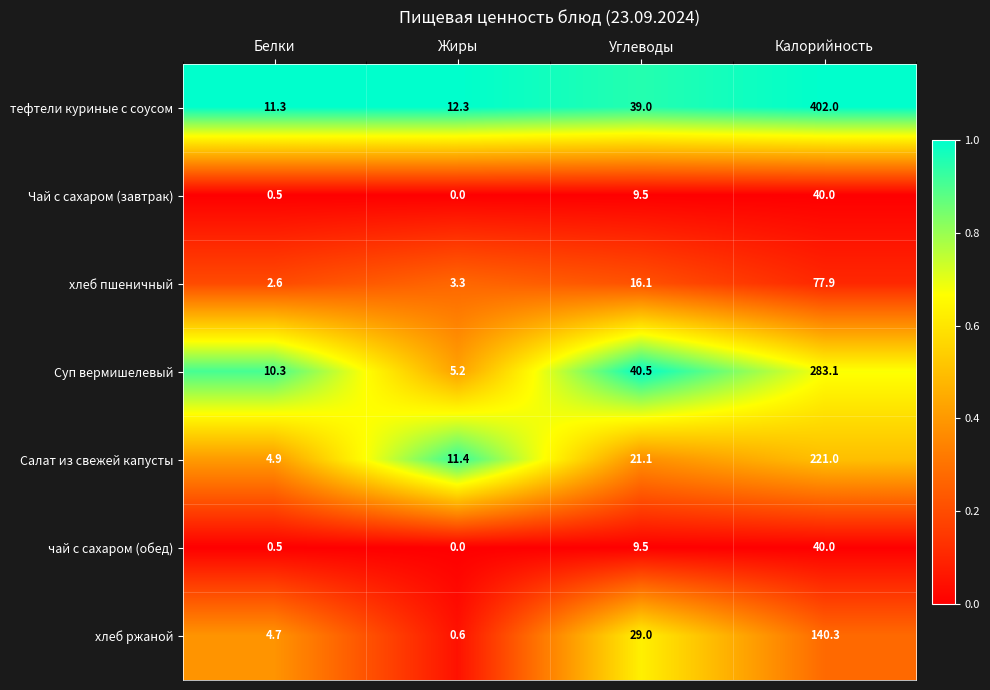

What is the sum of all тефтели куриные с соусом values?

464.6